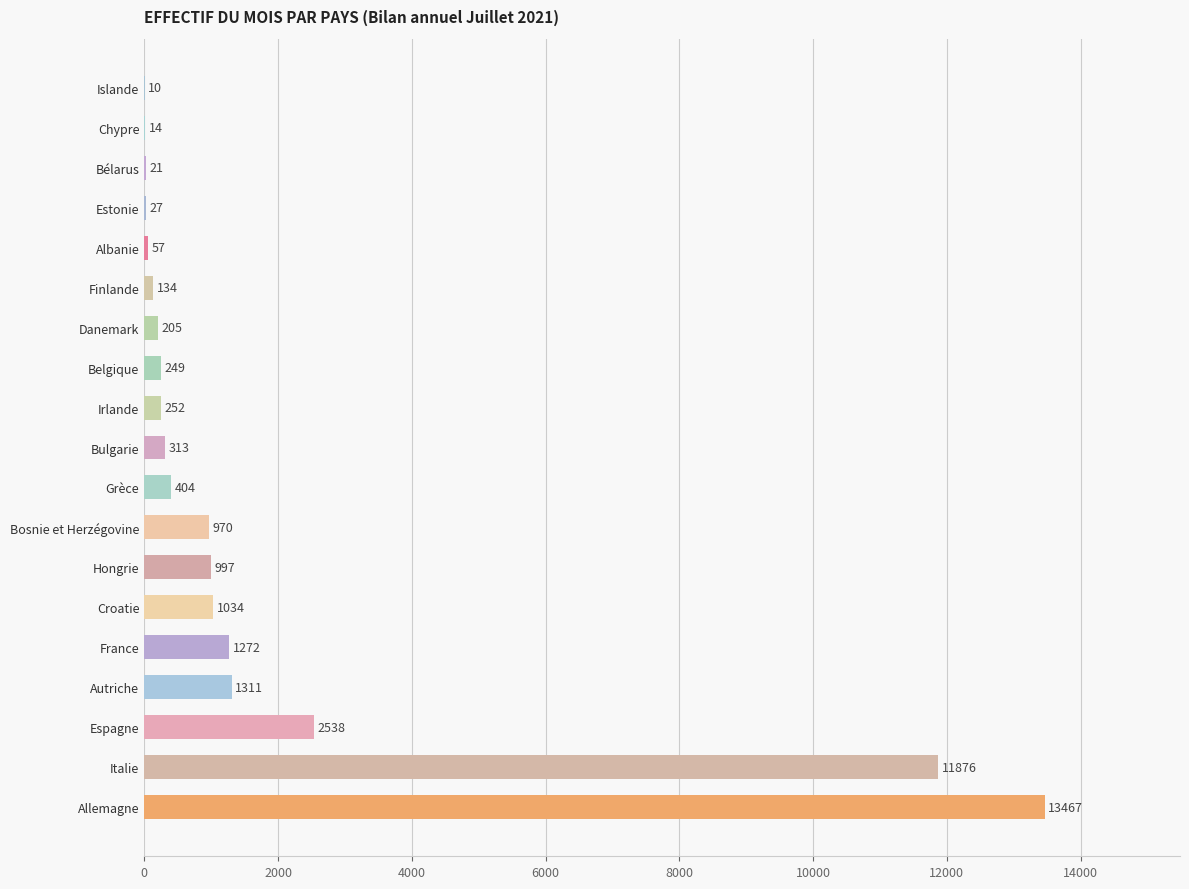

Which has a higher value, Bosnie et Herzégovine or Albanie?

Bosnie et Herzégovine